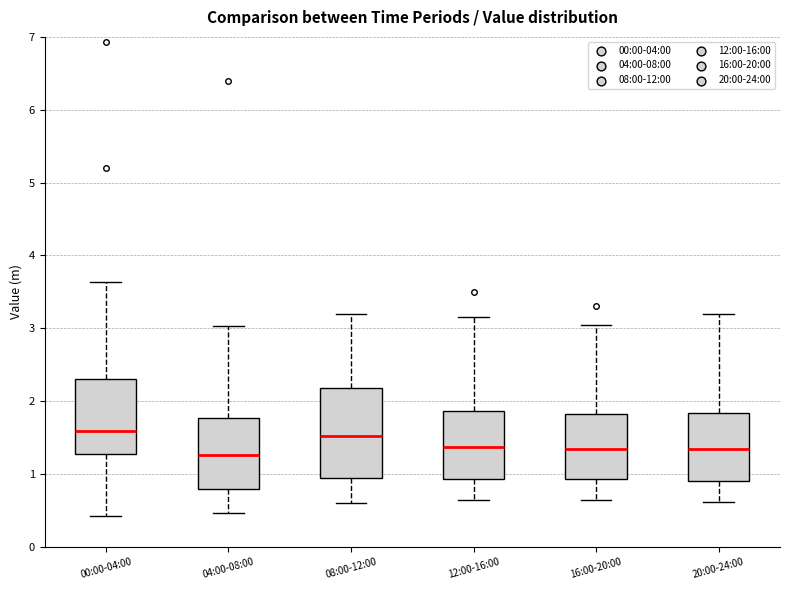

Reading left to right, read every box against the y-axis: the position of its median line, the range the box covers, and the ends of its whiskers. The values are not printed on the chart, so give them approximately, as read against the axis.

00:00-04:00: median 1.6, box 1.3 to 2.3, whiskers 0.4 to 3.6
04:00-08:00: median 1.3, box 0.8 to 1.8, whiskers 0.5 to 3.0
08:00-12:00: median 1.5, box 1.0 to 2.2, whiskers 0.6 to 3.2
12:00-16:00: median 1.4, box 0.9 to 1.9, whiskers 0.7 to 3.2
16:00-20:00: median 1.4, box 0.9 to 1.8, whiskers 0.7 to 3.1
20:00-24:00: median 1.4, box 0.9 to 1.8, whiskers 0.6 to 3.2